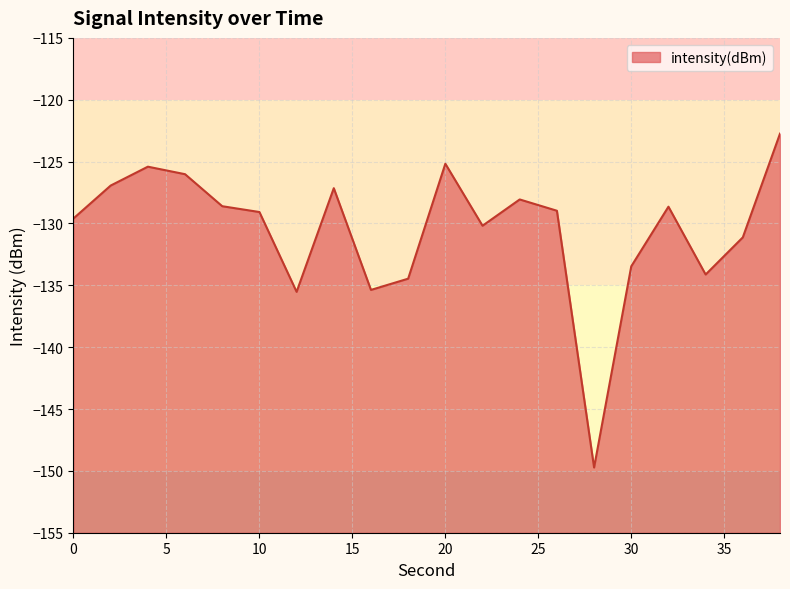

Reading left to right, extract all data points from this chart.

-129.6	-126.9	-125.4	-126.0	-128.6	-129.1	-135.5	-127.1	-135.4	-134.5	-125.2	-130.2	-128.1	-129.0	-149.7	-133.5	-128.6	-134.1	-131.1	-122.7